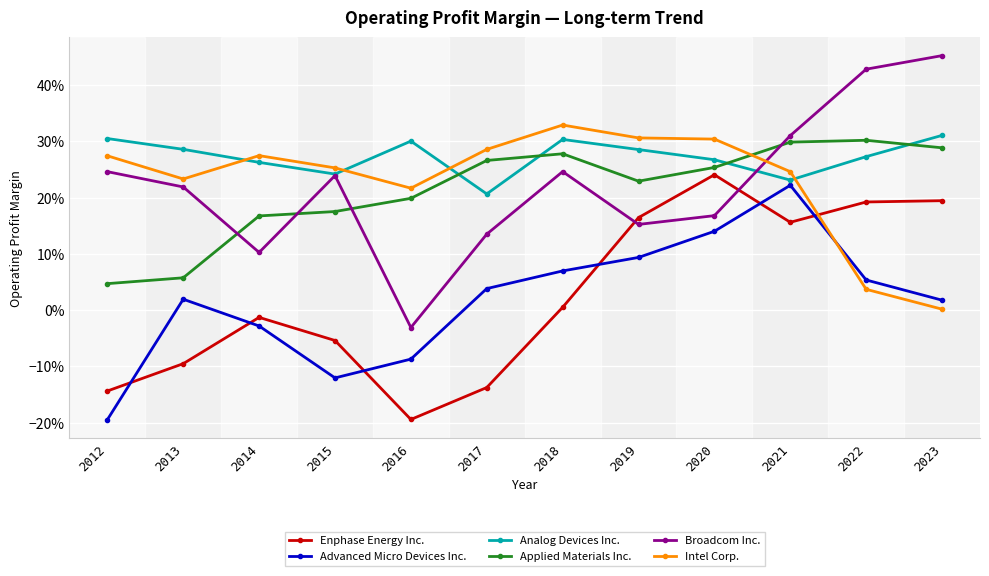

What is the value of the Analog Devices Inc. point at the 12th from the left?

0.3